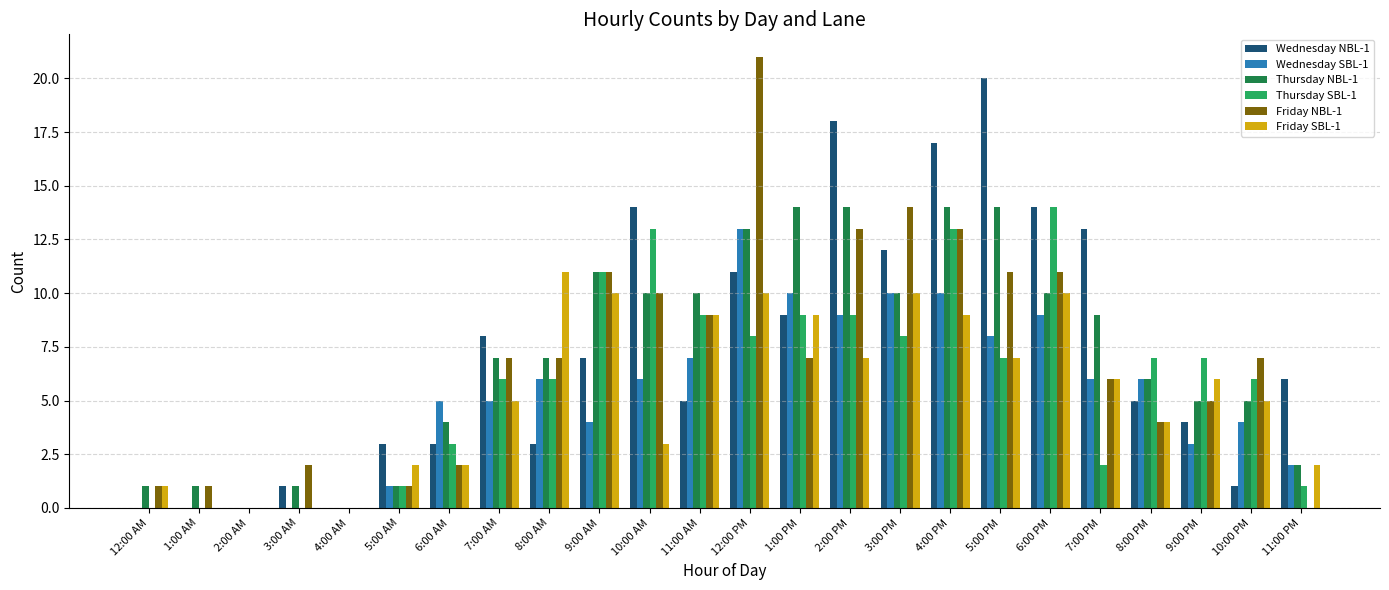

At which label does Wednesday NBL-1 reach its peak?

5:00 PM